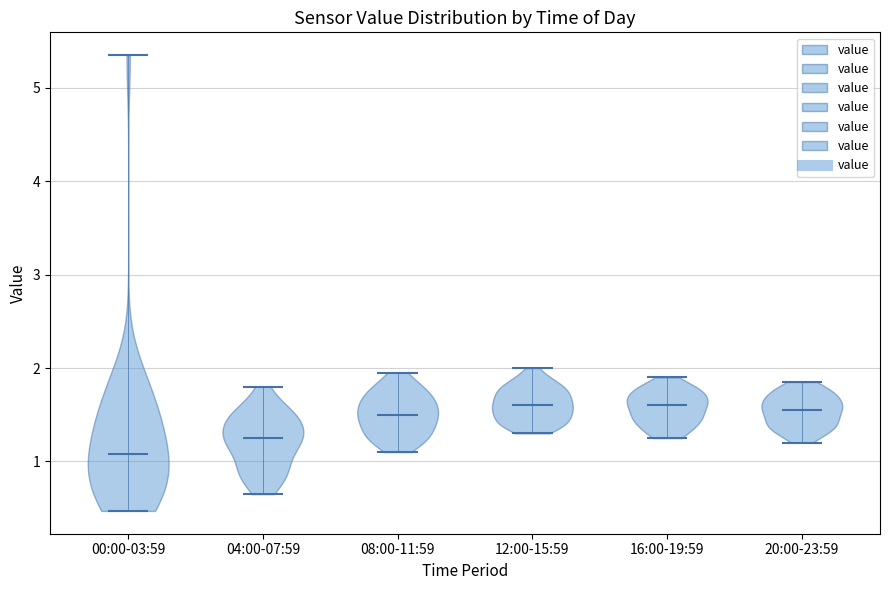

Reading left to right, read every violin against the y-axis: where its median line is, and the lowest and highest points it reaches. The values are not printed on the chart, so give them approximately, as read against the axis.

00:00-03:59: median line 1.1, lowest point 0.5, highest point 5.4
04:00-07:59: median line 1.3, lowest point 0.7, highest point 1.8
08:00-11:59: median line 1.5, lowest point 1.1, highest point 2.0
12:00-15:59: median line 1.6, lowest point 1.3, highest point 2.0
16:00-19:59: median line 1.6, lowest point 1.3, highest point 1.9
20:00-23:59: median line 1.6, lowest point 1.2, highest point 1.9